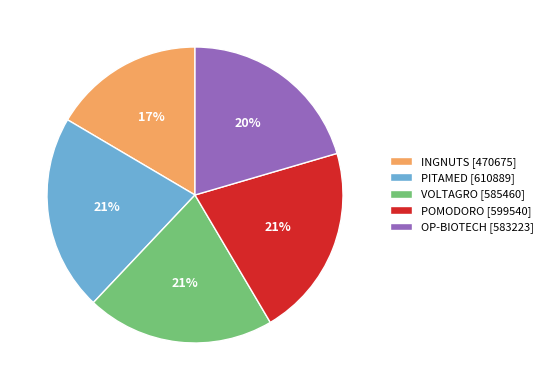

What percentage is the POMODORO [599540] slice, to the nearest percent?

21%